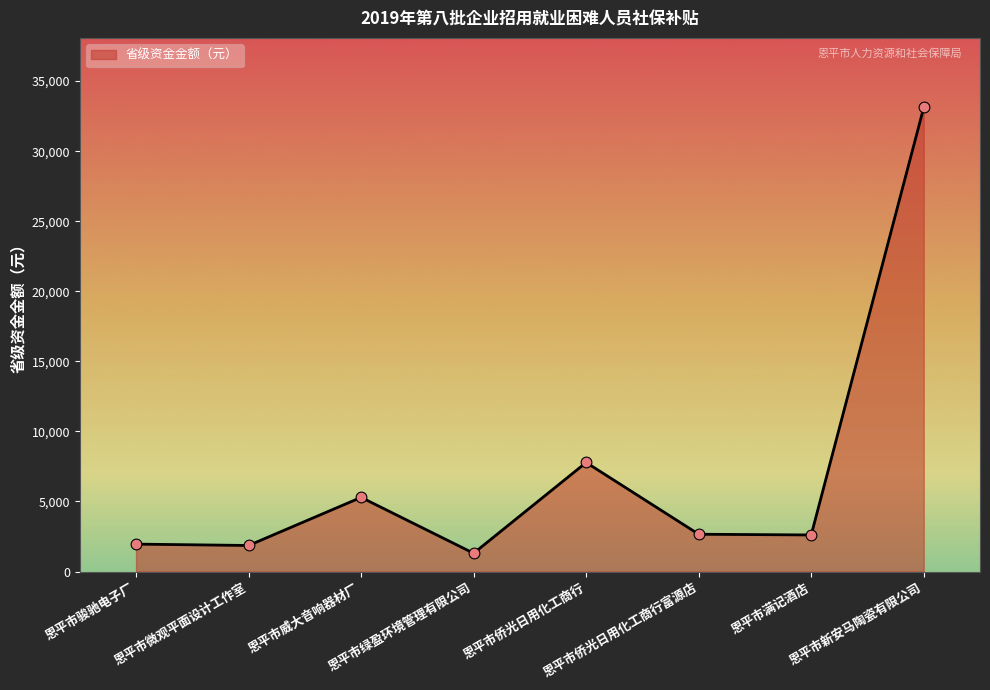

Approximately how many times larger is the value at 恩平市满记酒店 compared to 恩平市侨光日用化工商行富源店?

1.0